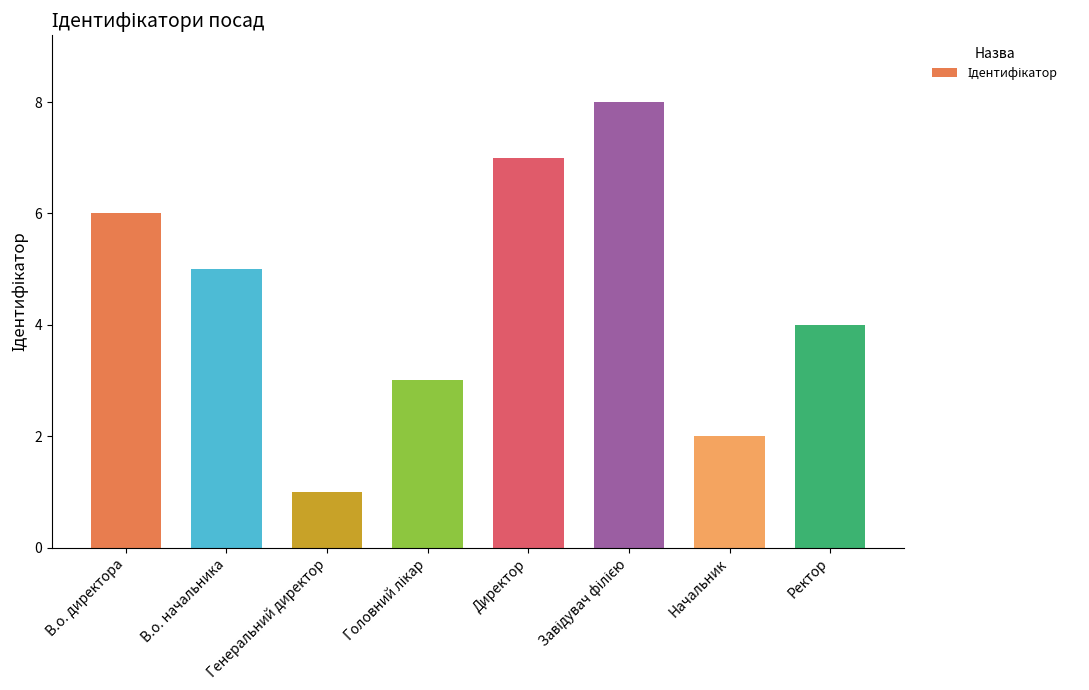

What is the difference between the maximum and minimum values?

7